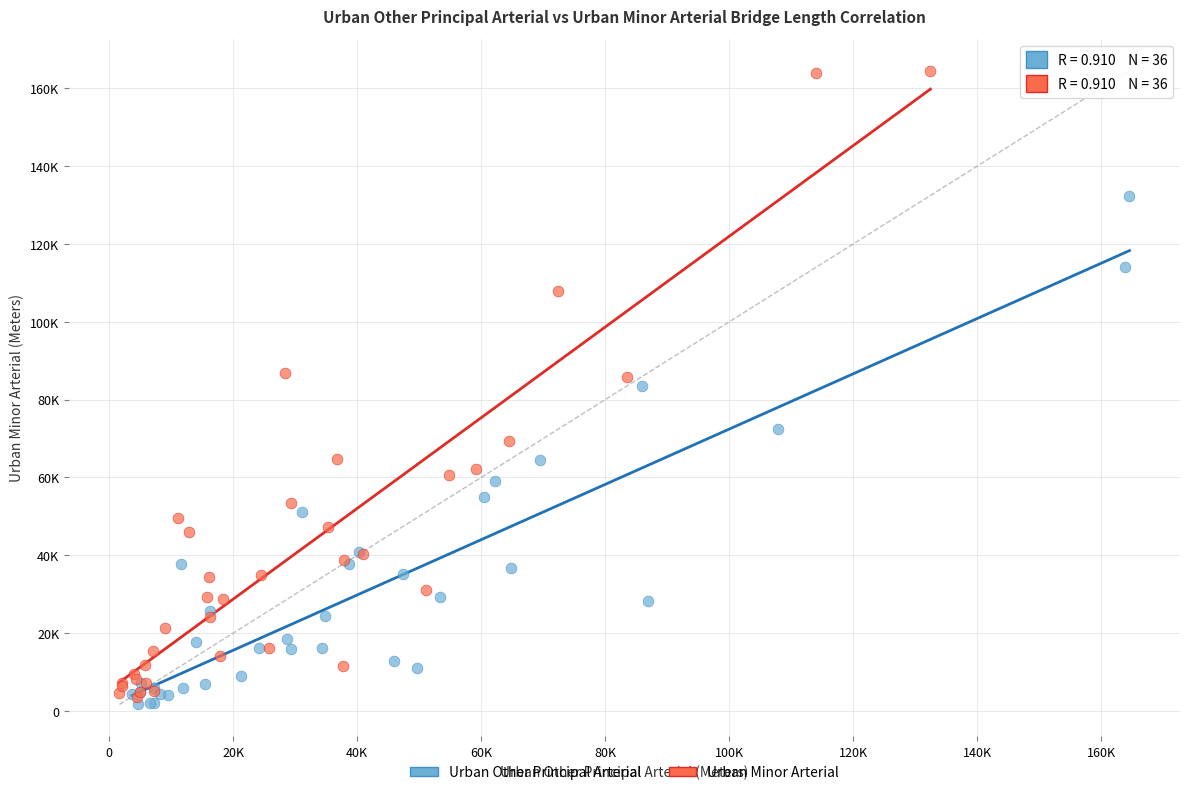

What are all the series names shown in the legend?

Urban Other Principal Arterial, Urban Minor Arterial